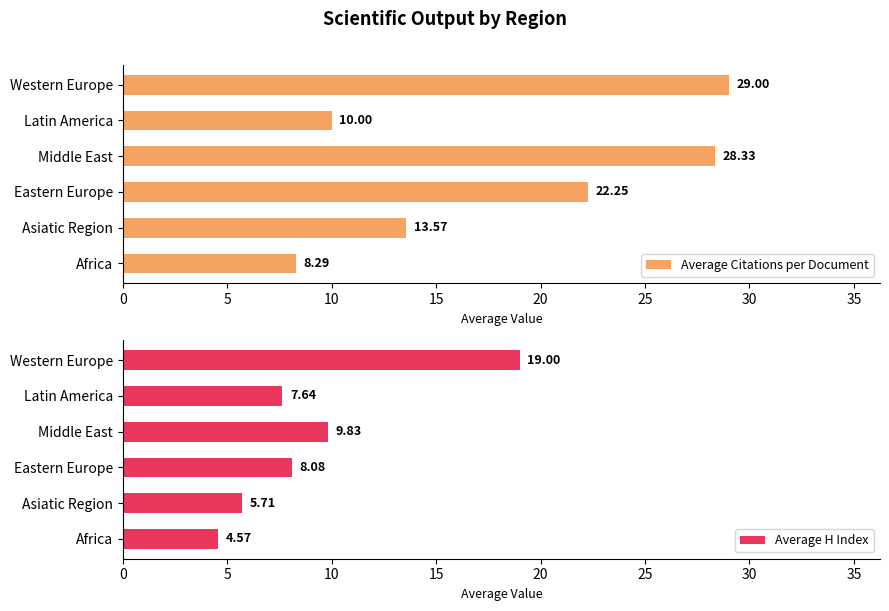

What is the sum of all Average Citations per Document values?

111.4